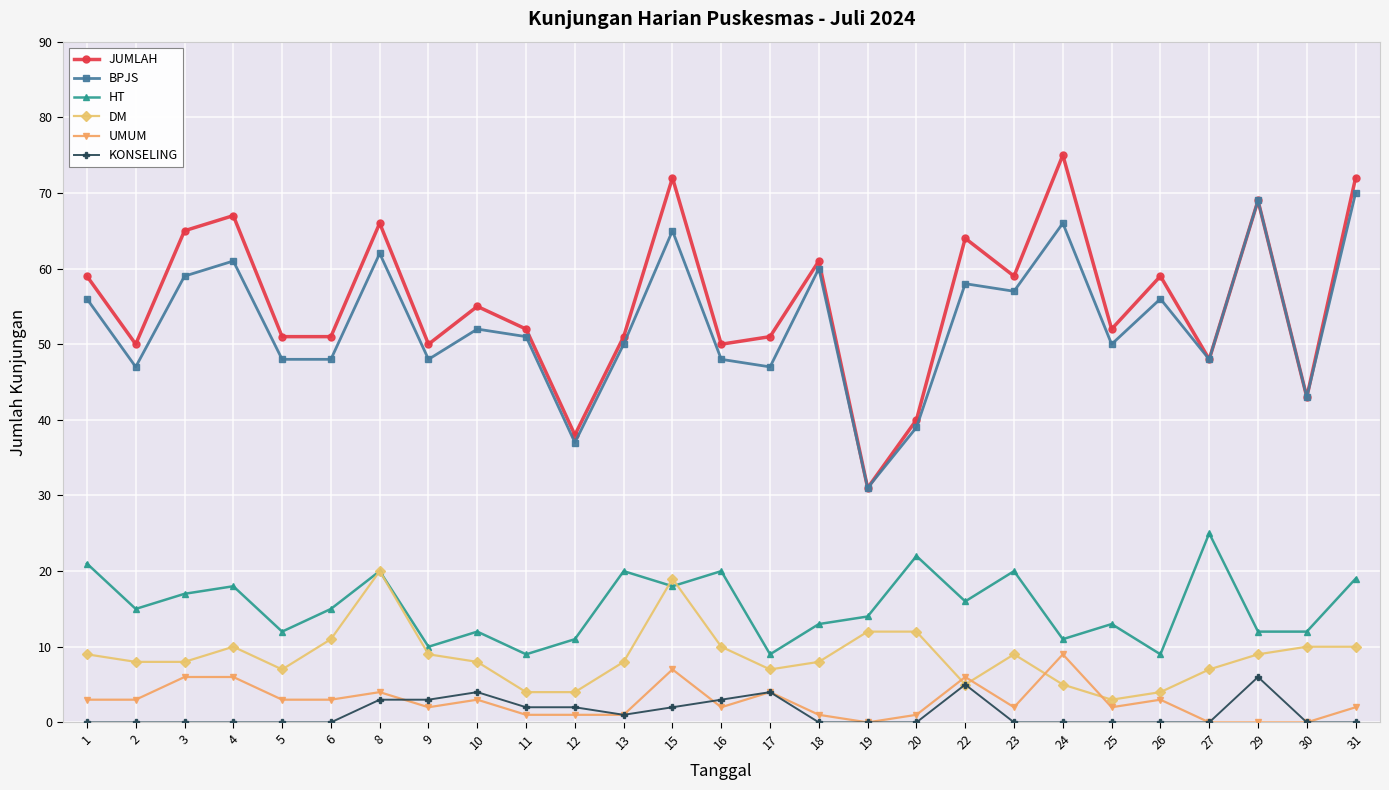

What is the maximum value for UMUM?

9